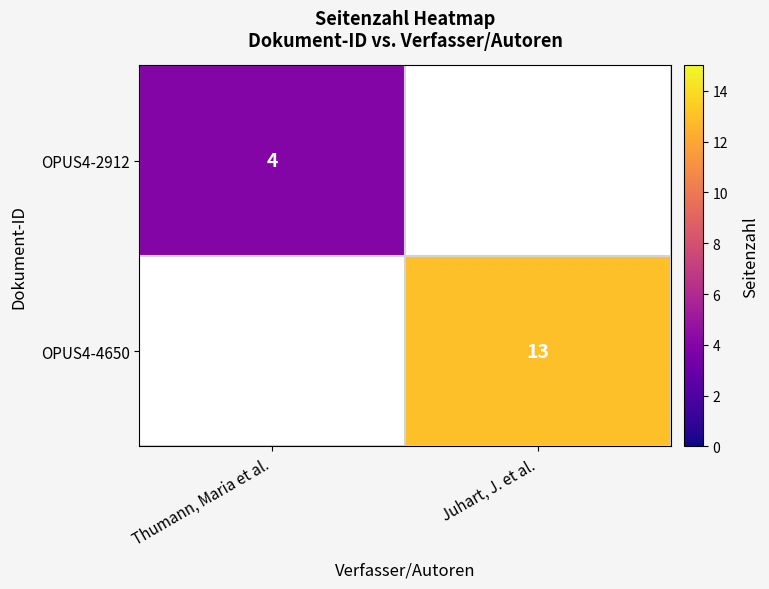

The OPUS4-4650 series shows 9 at Juhart, J. et al.. True or false?

False